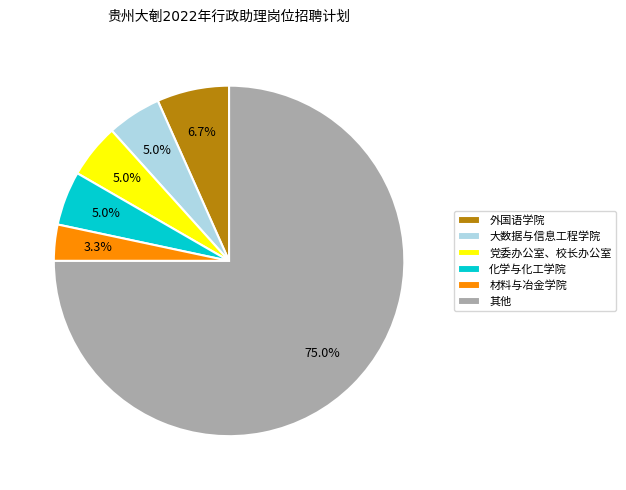

What is the majority slice?

其他